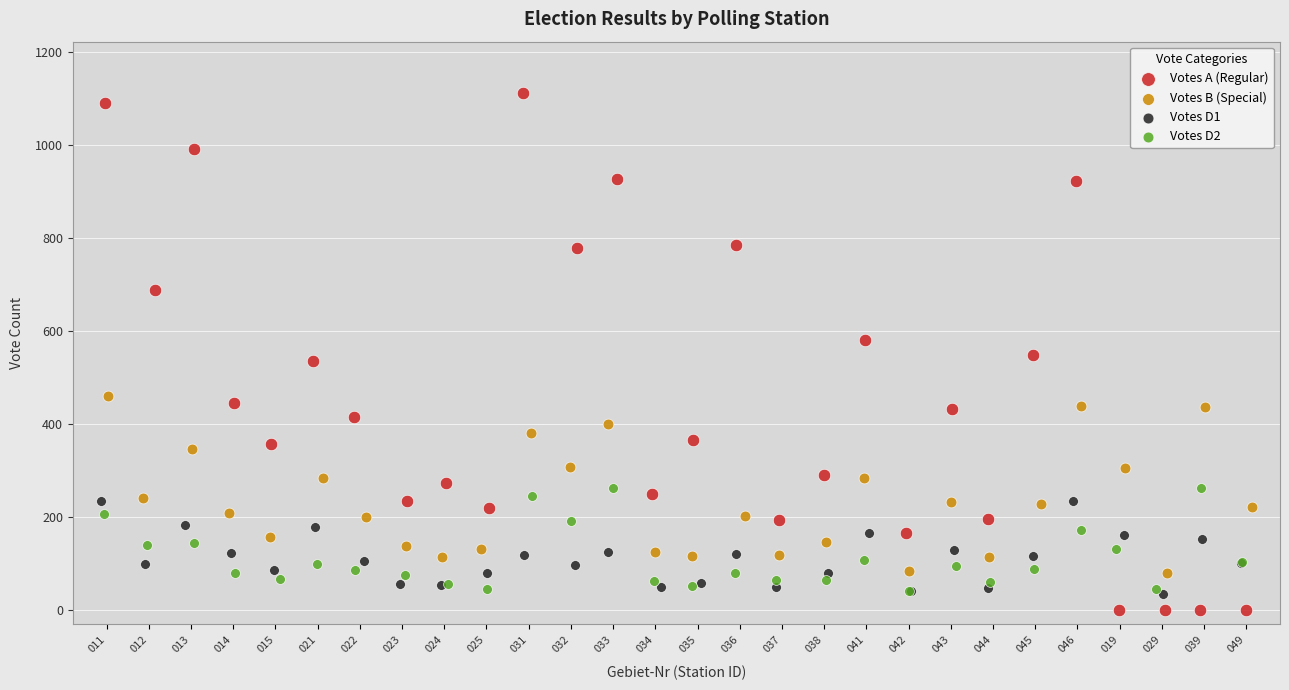

Which series contains the highest Y value?

Votes A (Regular)